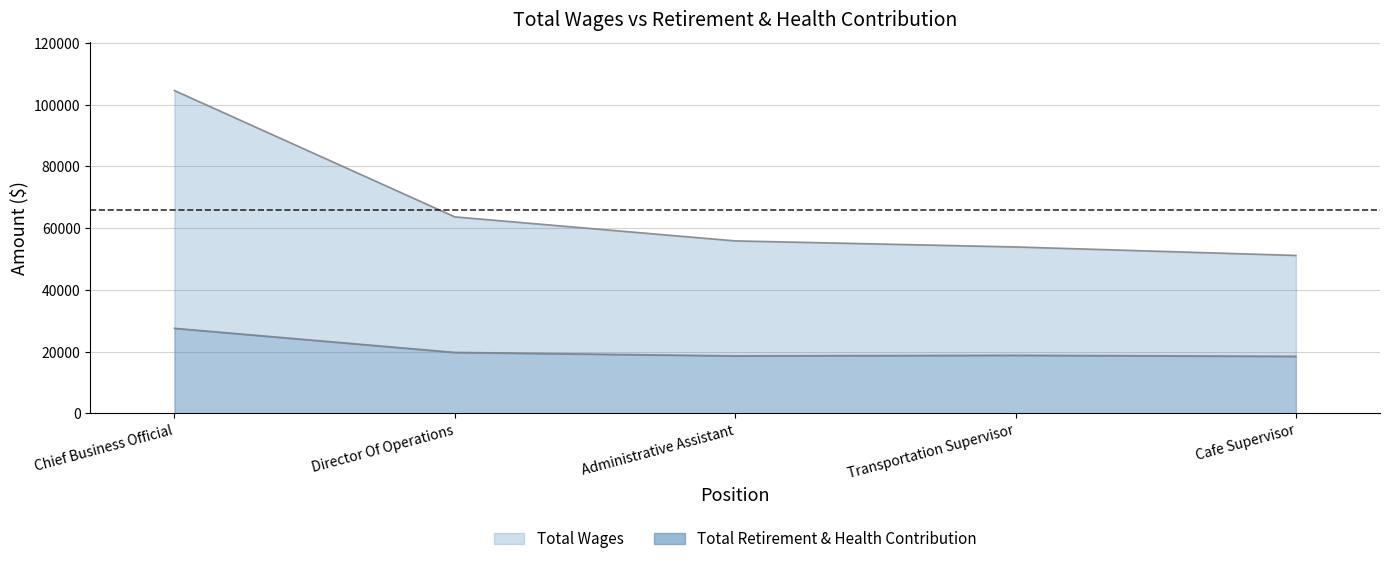

What is the sum of all Total Wages values?

329188